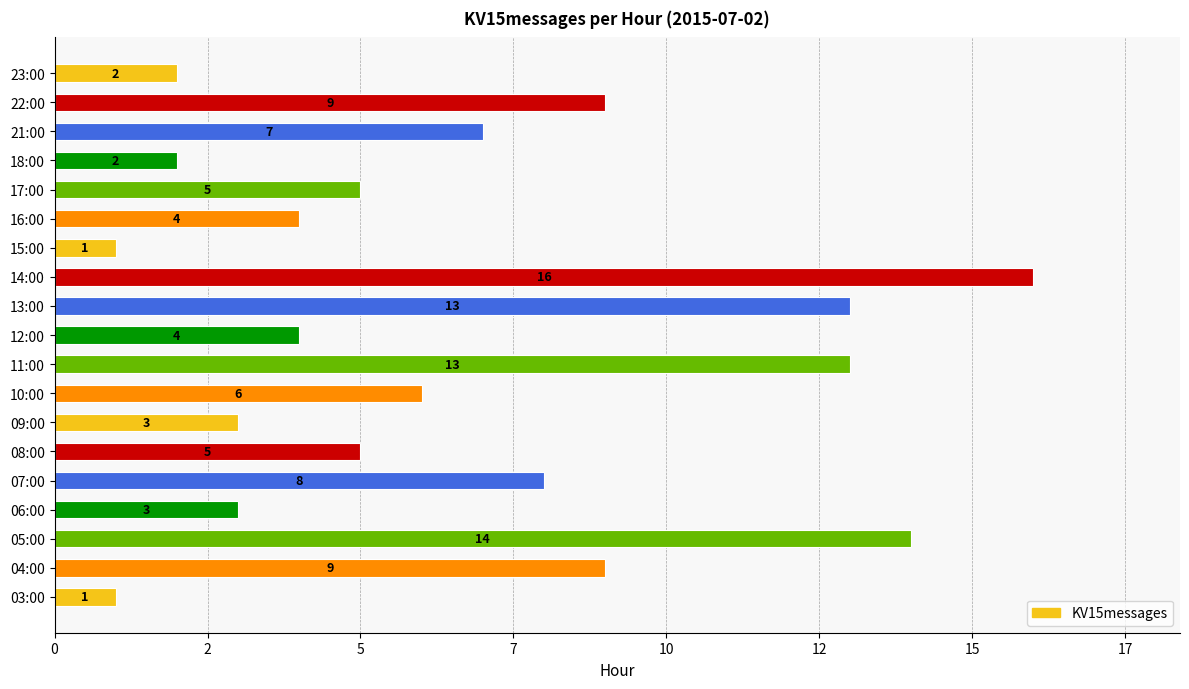

Are the bars grouped side by side (vs. stacked)?

No